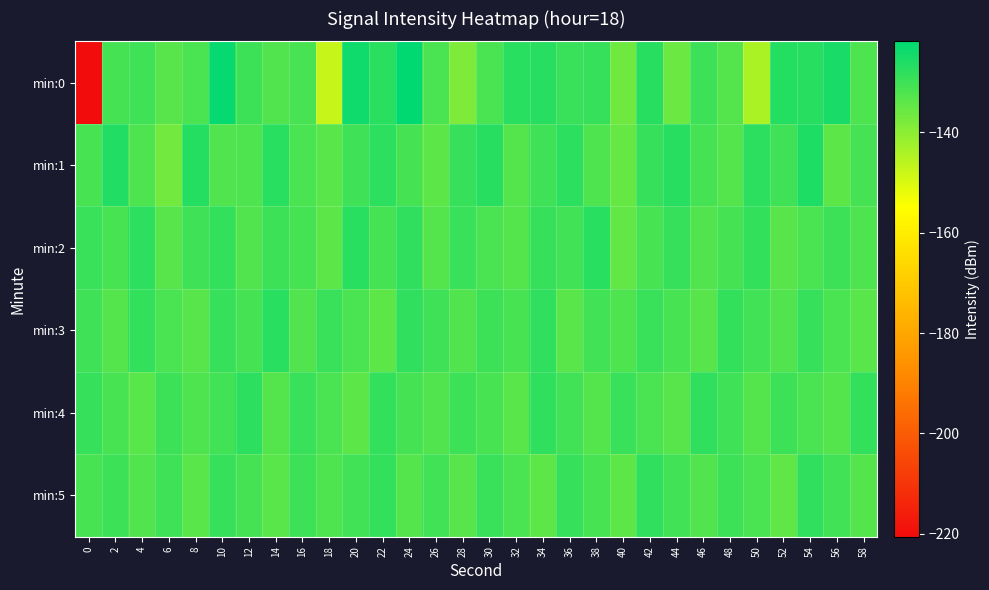

How many series are shown in this chart?

6